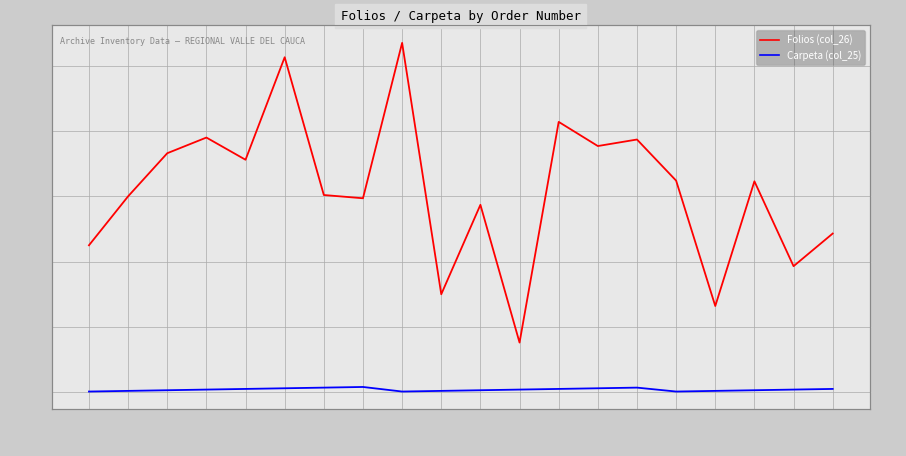

How many distinct data groups are displayed?

2